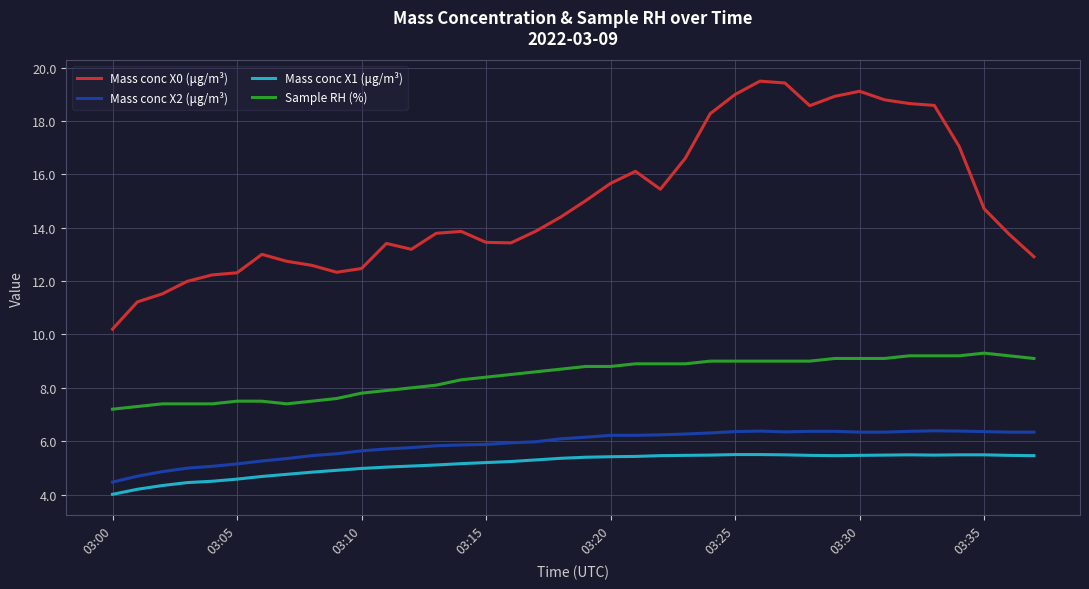

List the series in order of their peak value, highest first.

Mass conc X0 (μg/m³), Sample RH (%), Mass conc X2 (μg/m³), Mass conc X1 (μg/m³)